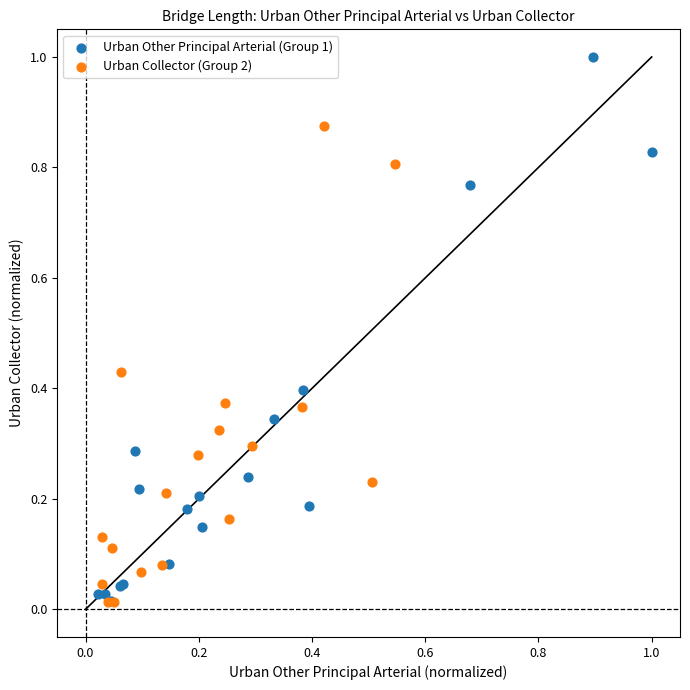

Which series has the widest spread of Y values?

Urban Other Principal Arterial (Group 1)